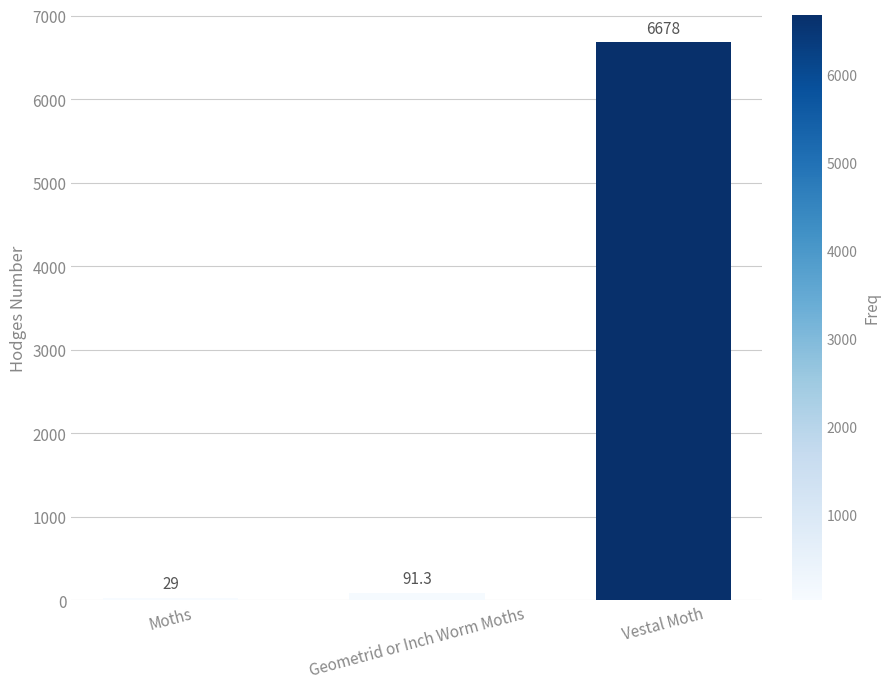

How many series are shown in this chart?

1